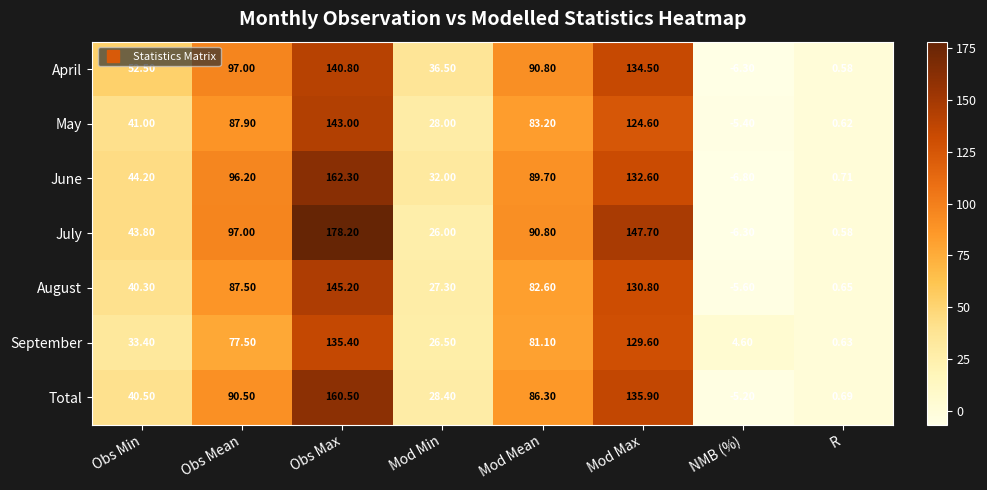

What is the difference between the highest and lowest values at Mod Max?

23.1